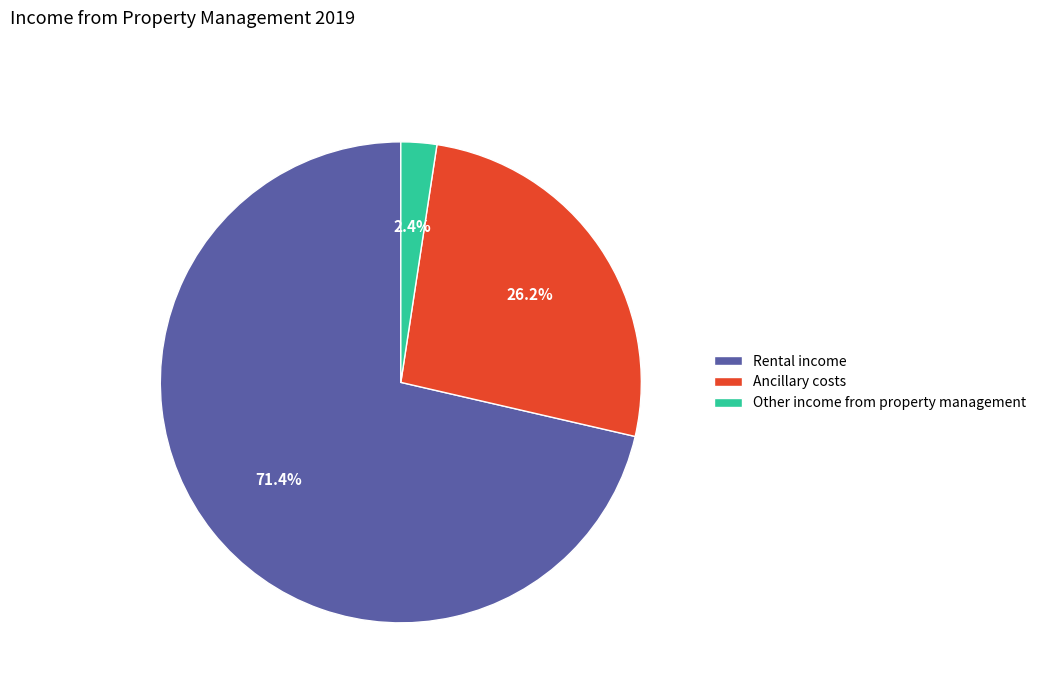

What is the smallest slice in the pie chart?

Other income from property management